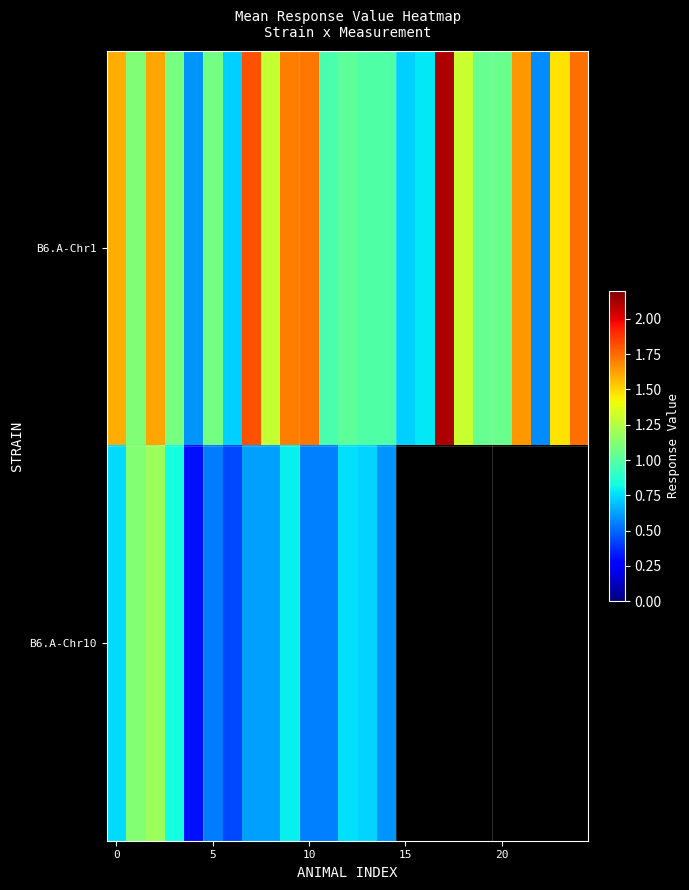

What is the difference between the maximum and second lowest values in the B6.A-Chr1 series?

1.5